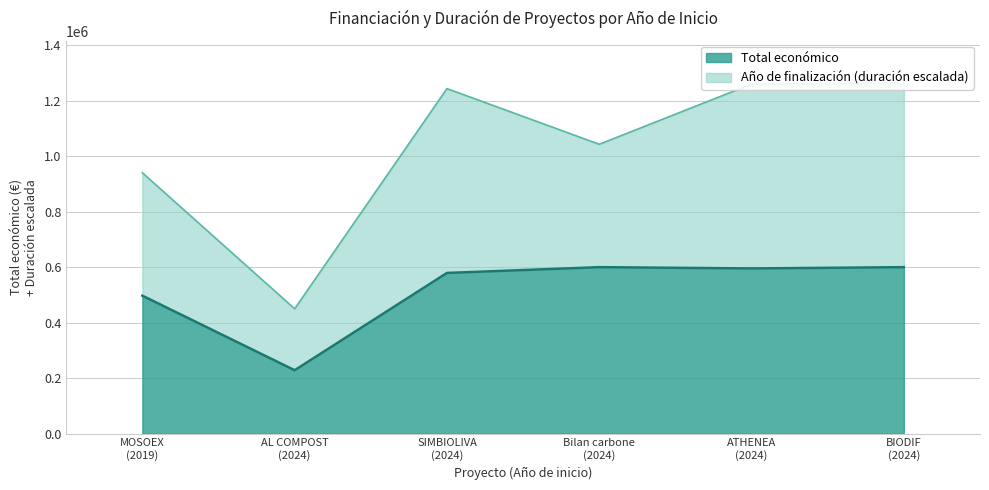

Approximately how many times larger is the value at 2024 compared to 2024?

1.0